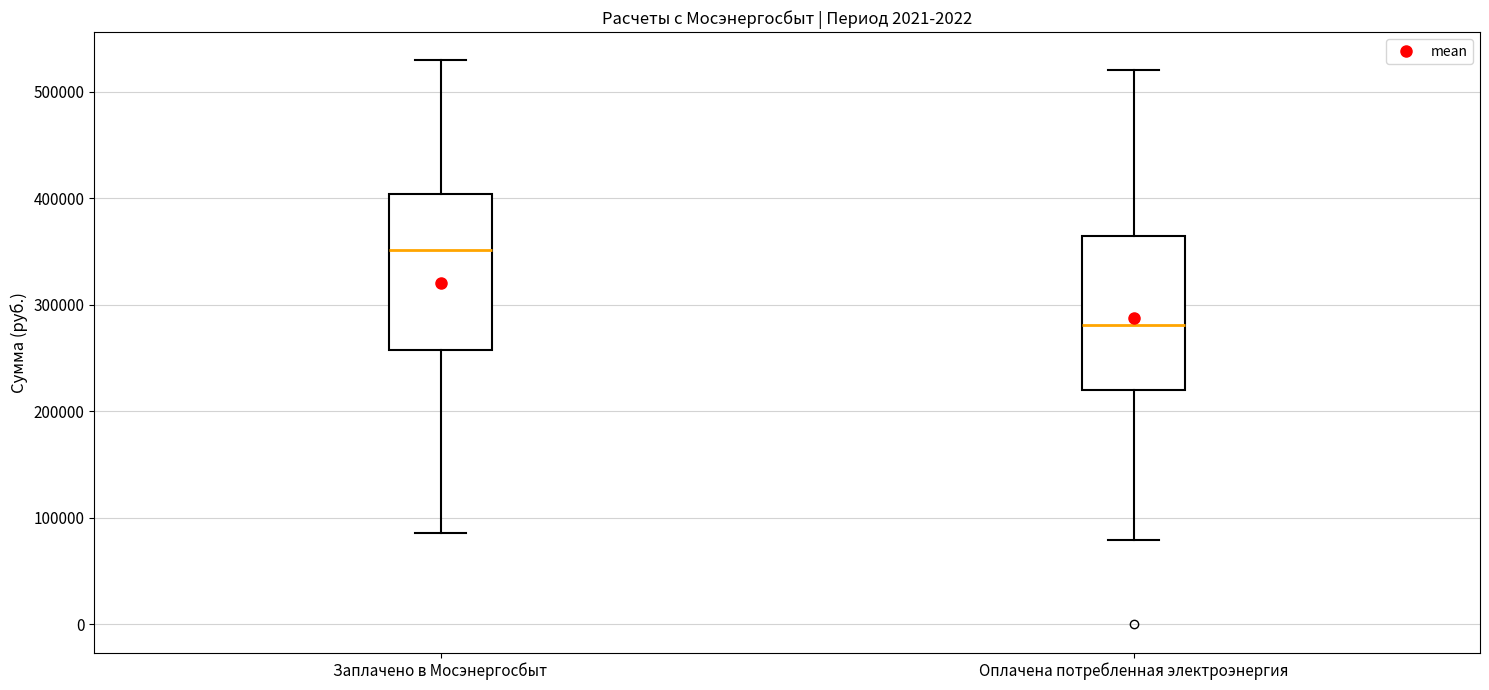

Reading left to right, transcribe this box plot: for each box, give where its median line is, the range the box spans, and where its two whiskers end, as read against the y-axis. The values are not printed on the chart, so give them approximately, as read against the axis.

Заплачено в Мосэнергосбыт: median 350000, box 260000 to 400000, whiskers 90000 to 530000
Оплачена потребленная электроэнергия: median 280000, box 220000 to 360000, whiskers 80000 to 520000